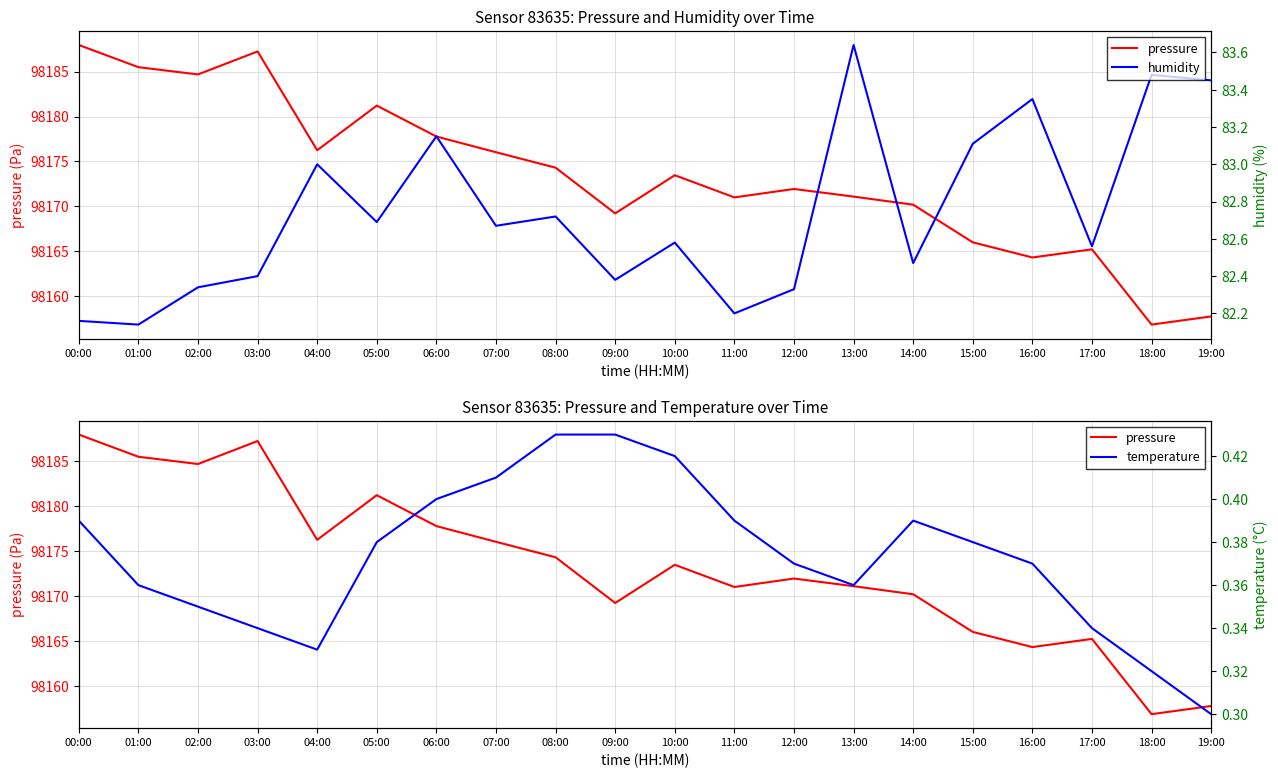

What position from the right is 19:00?

1